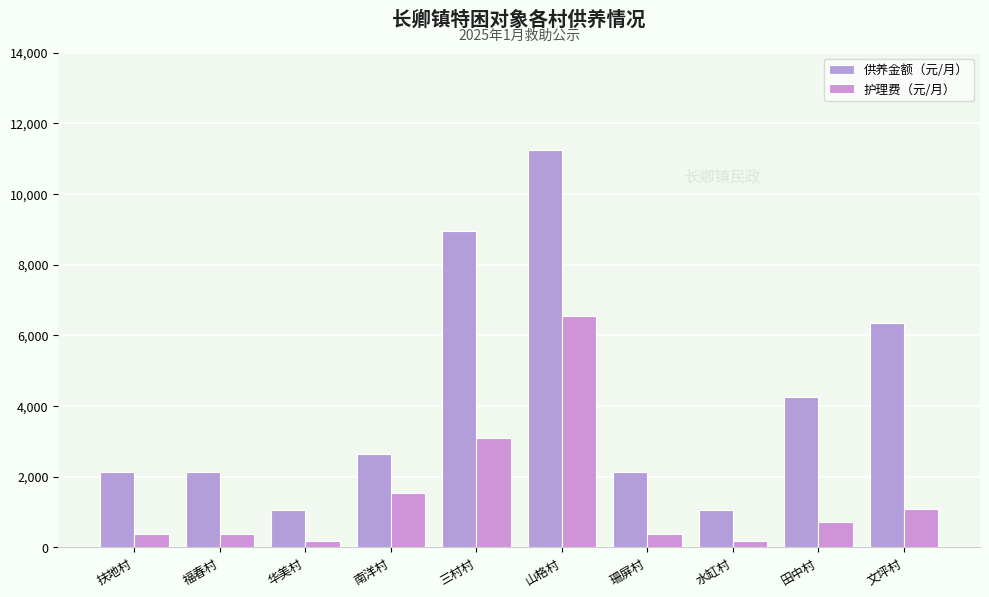

What is the average value of the 护理费（元/月） series?

1441